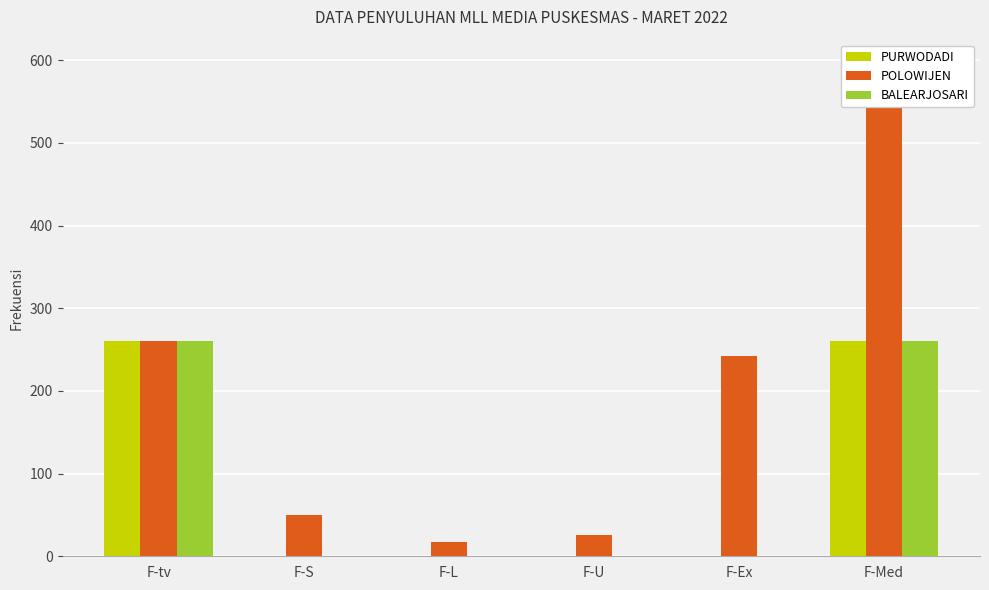

How many BALEARJOSARI values are between 0 and 260?

6